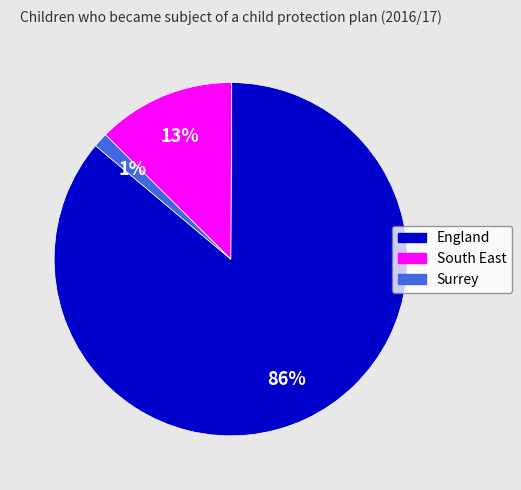

What percentage is the South East slice, to the nearest percent?

13%